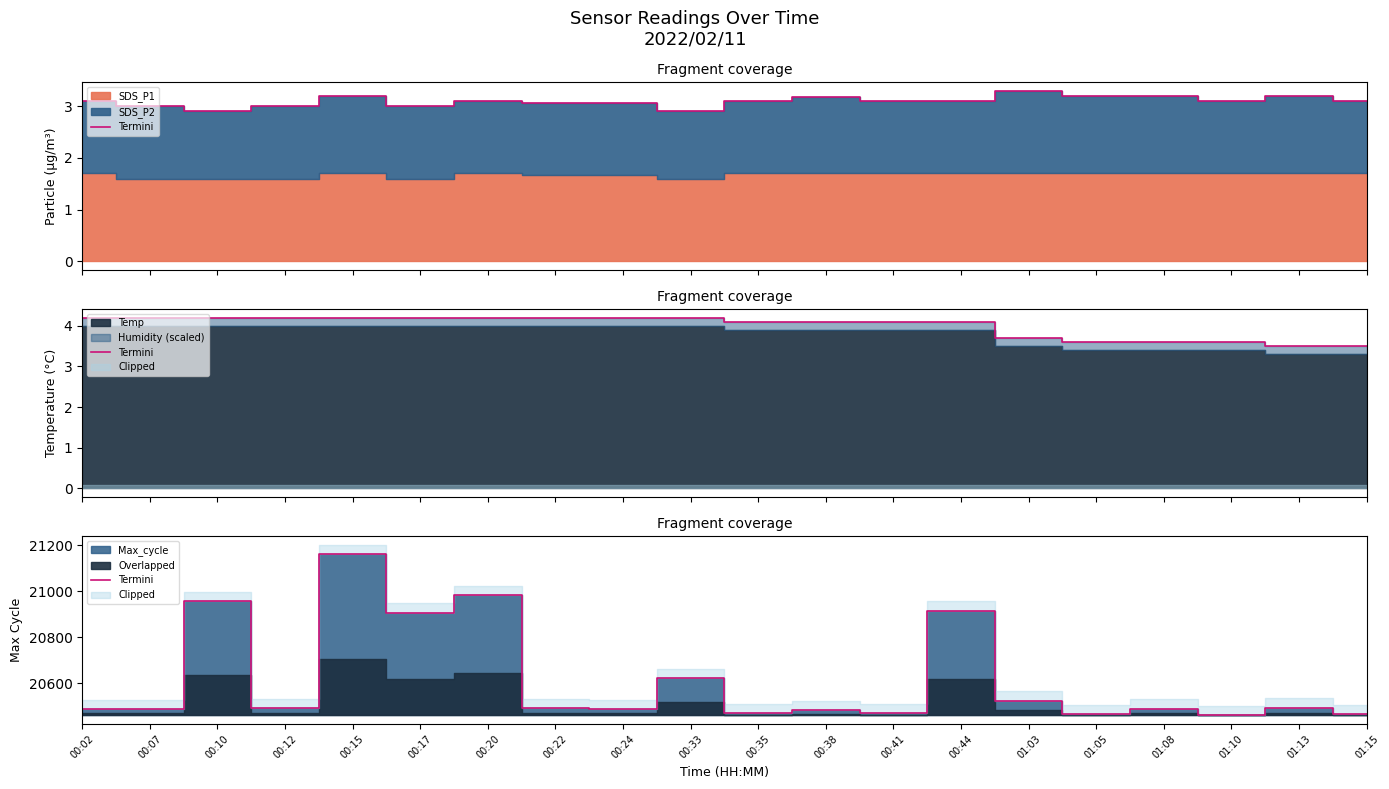

What is the label of the 15th point from the left?

01:03